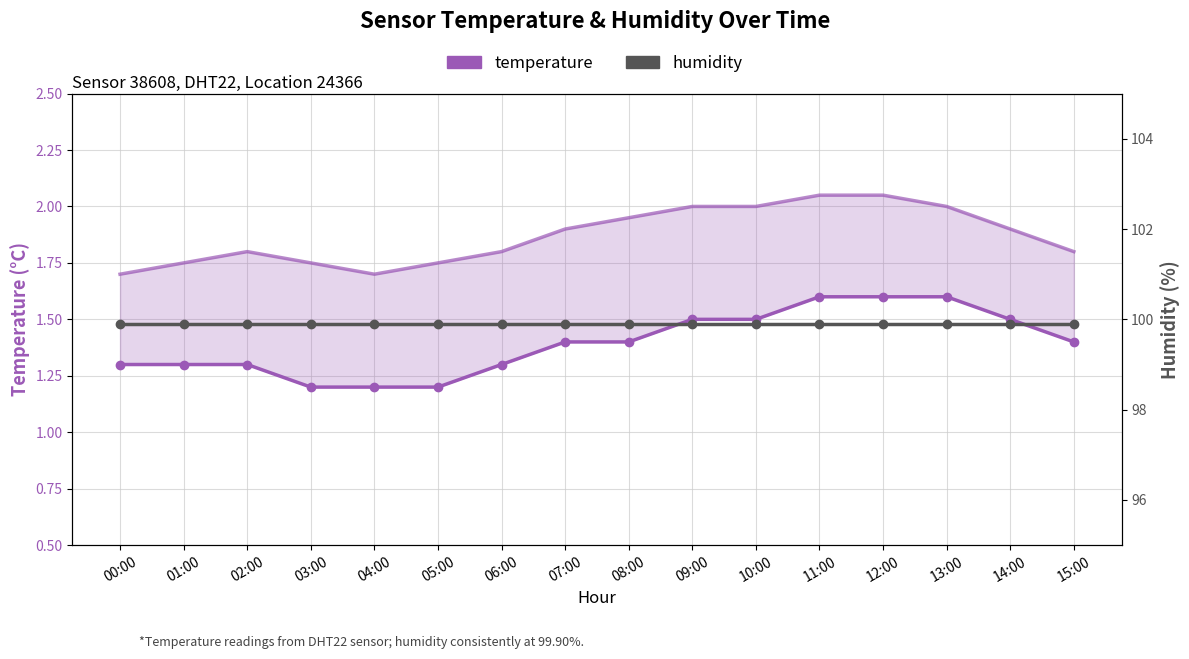

What is the average value of the temperature series?

1.4